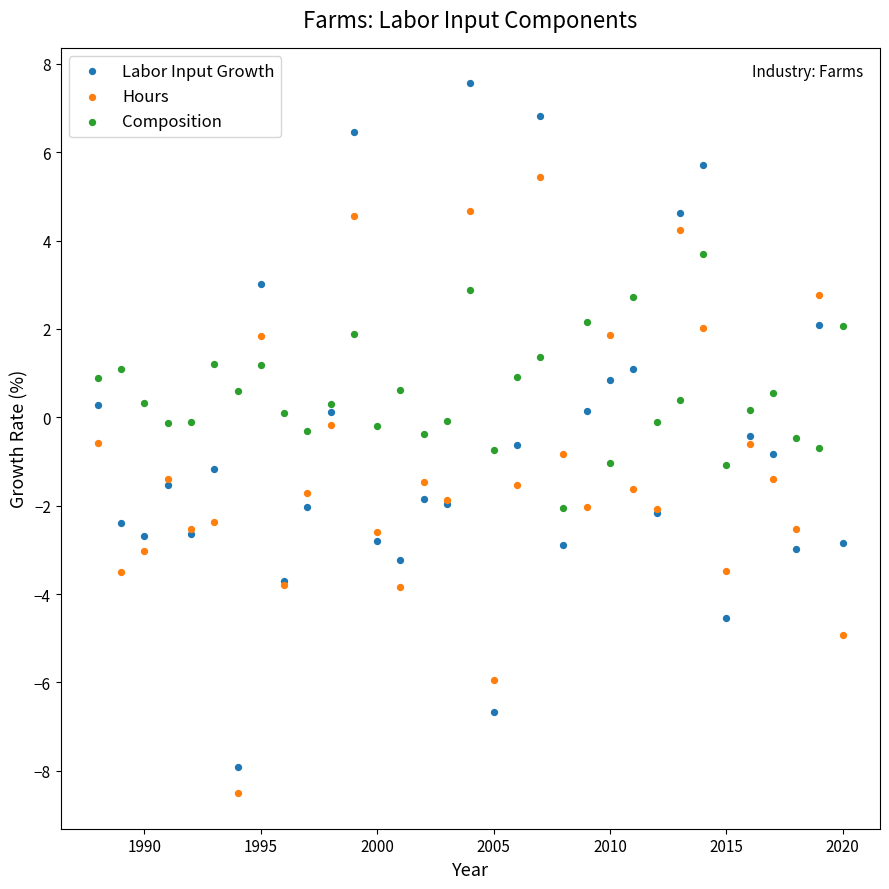

Which series contains the highest Y value?

Labor Input Growth